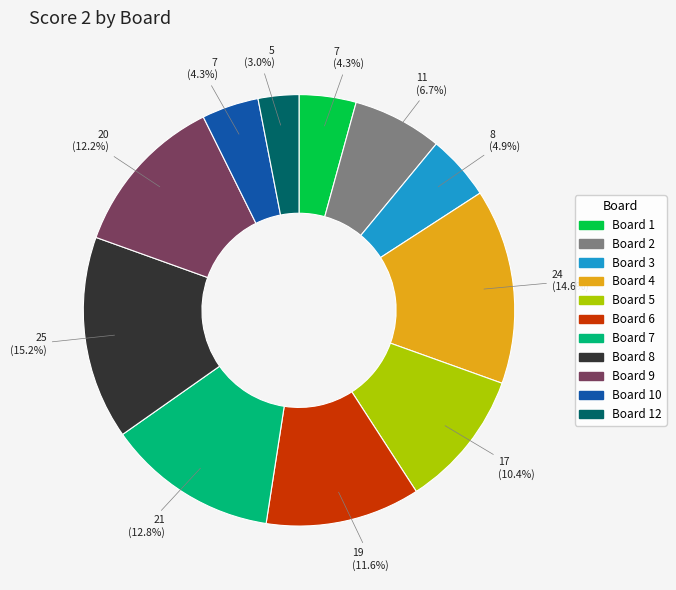

To the nearest percent, what portion does Board 5 represent?

10%